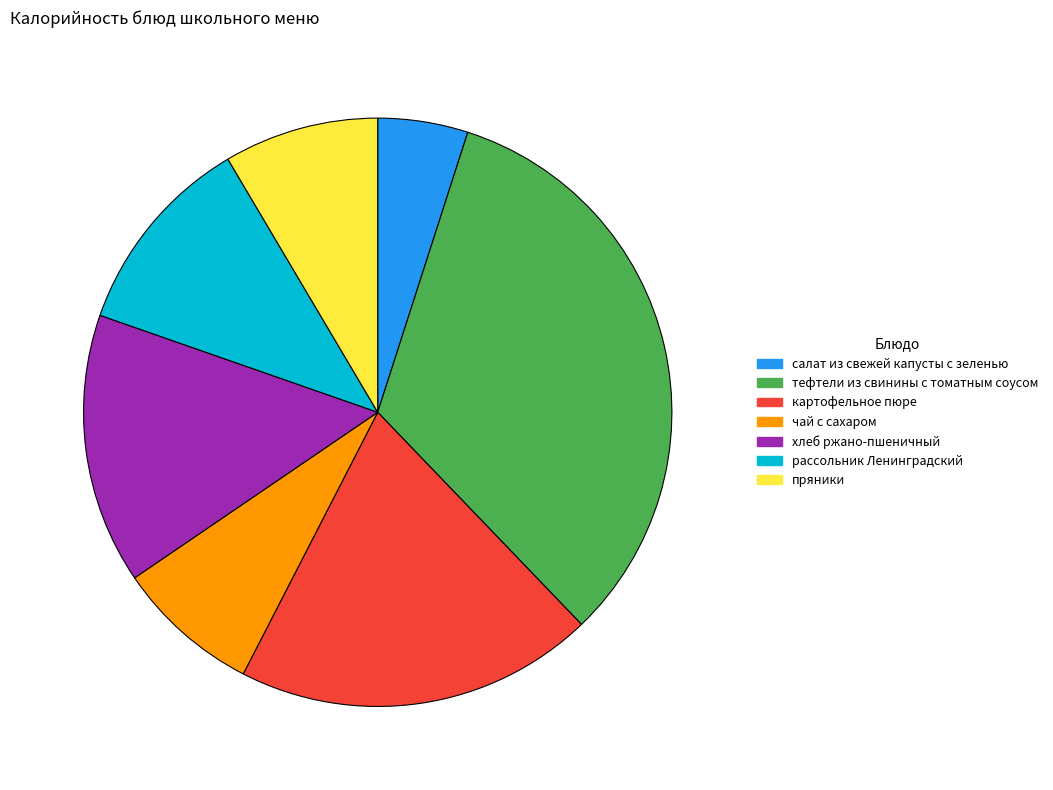

Does any single category account for the majority?

No